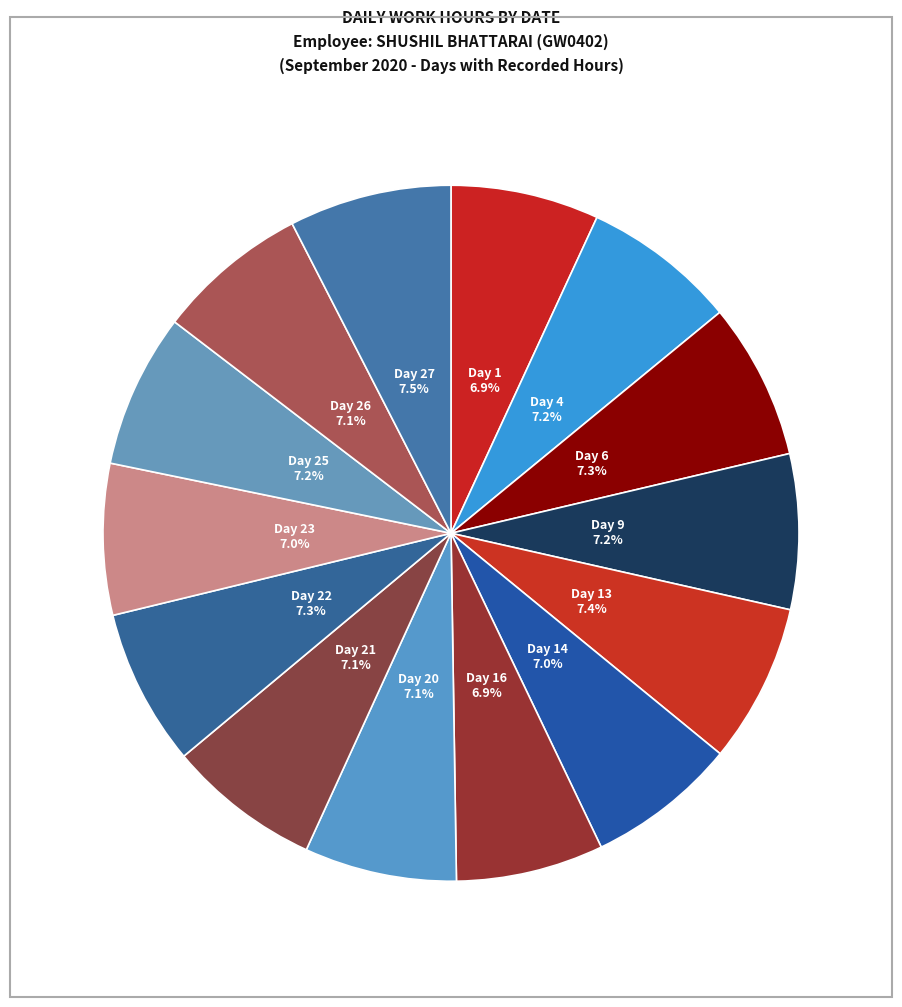

Rank the categories by value from highest to lowest.

Day 27, Day 13, Day 22, Day 6, Day 9, Day 4, Day 25, Day 21, Day 20, Day 26, Day 23, Day 14, Day 1, Day 16